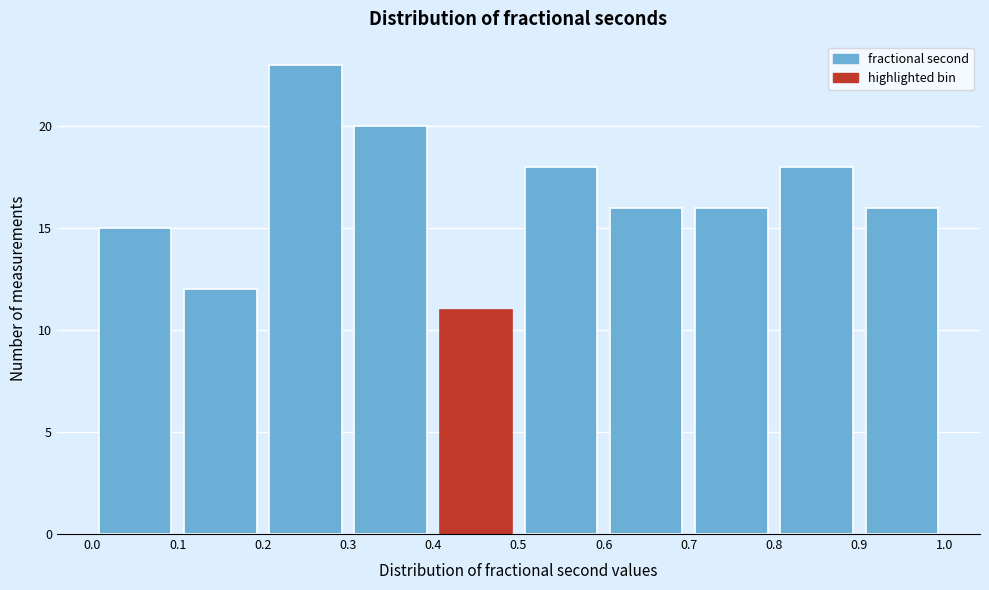

How tall is the bar that spans 0.1 to 0.2 on the x-axis? The values are not printed on the chart, so give them approximately, as read against the axis.

12